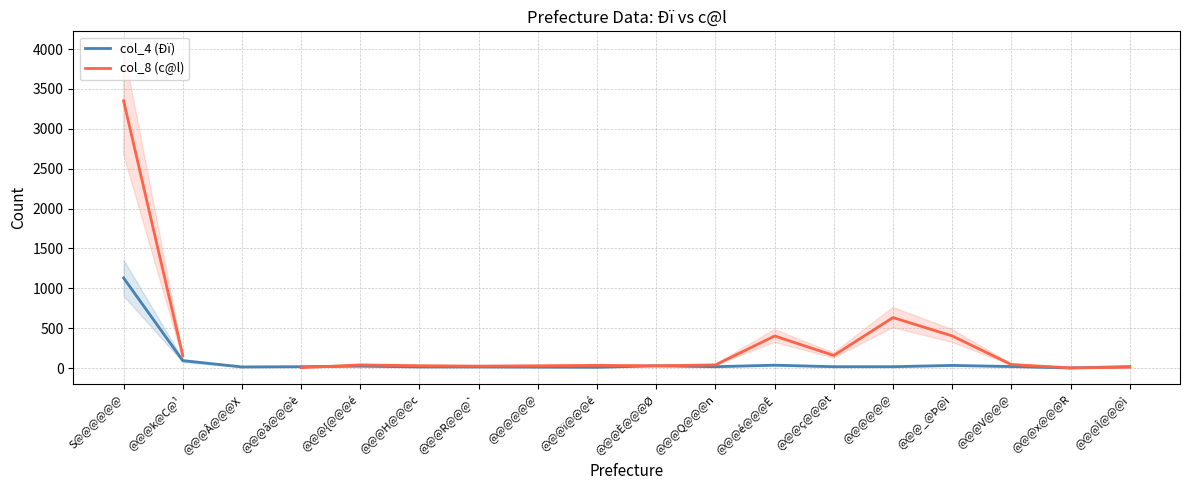

How many positive values does the col_8 (c@l) series have?

17